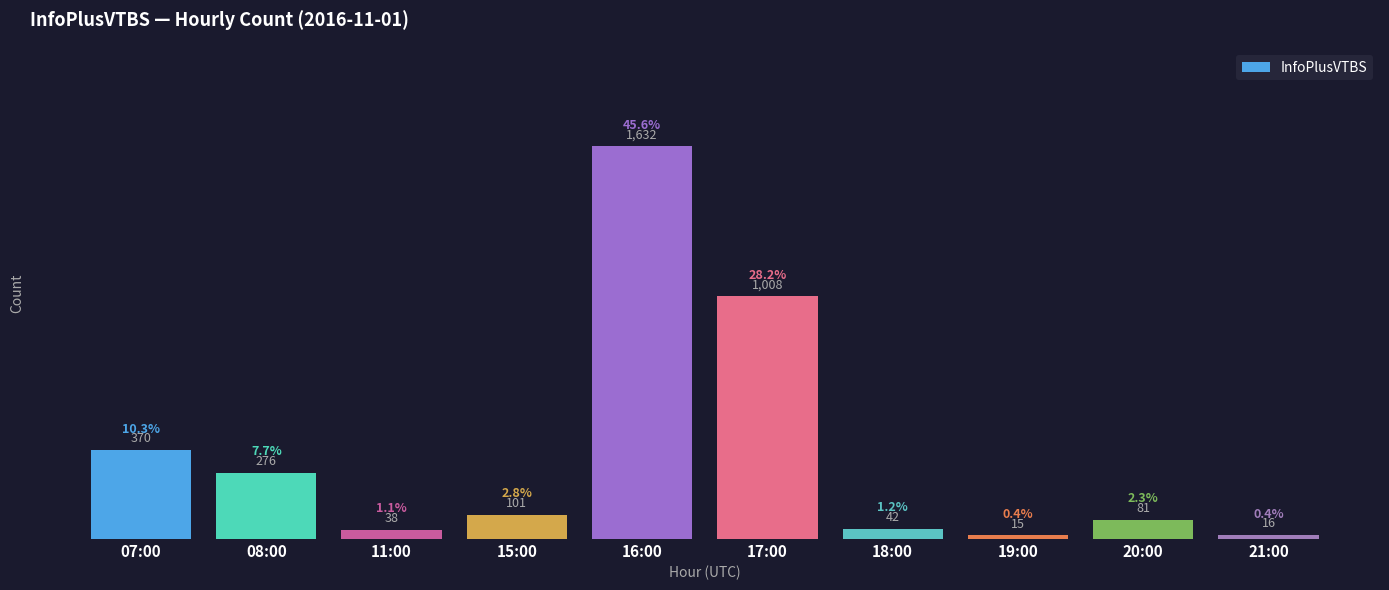

The value at 16:00 is 2271. True or false?

False